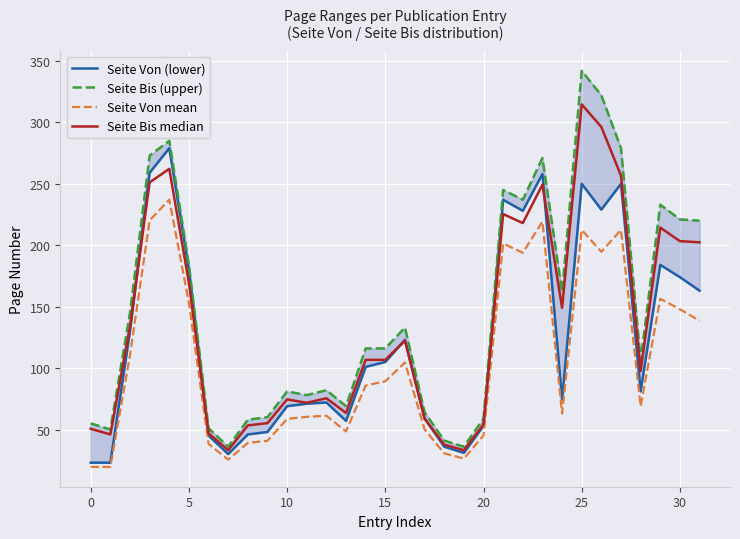

Which series ends up on top after the final intersection of Seite Von (lower) and Seite Bis median?

Seite Bis median